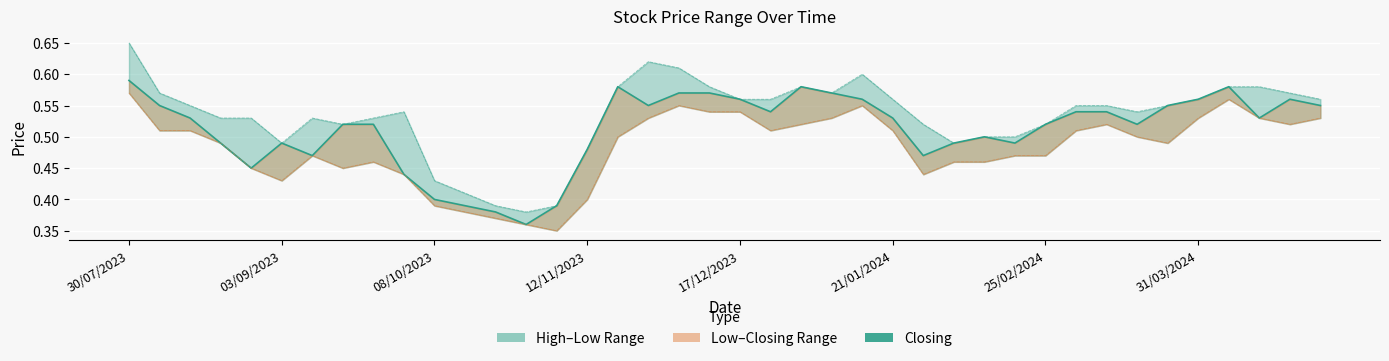

List the series in order of their peak value, highest first.

High, Closing, Low